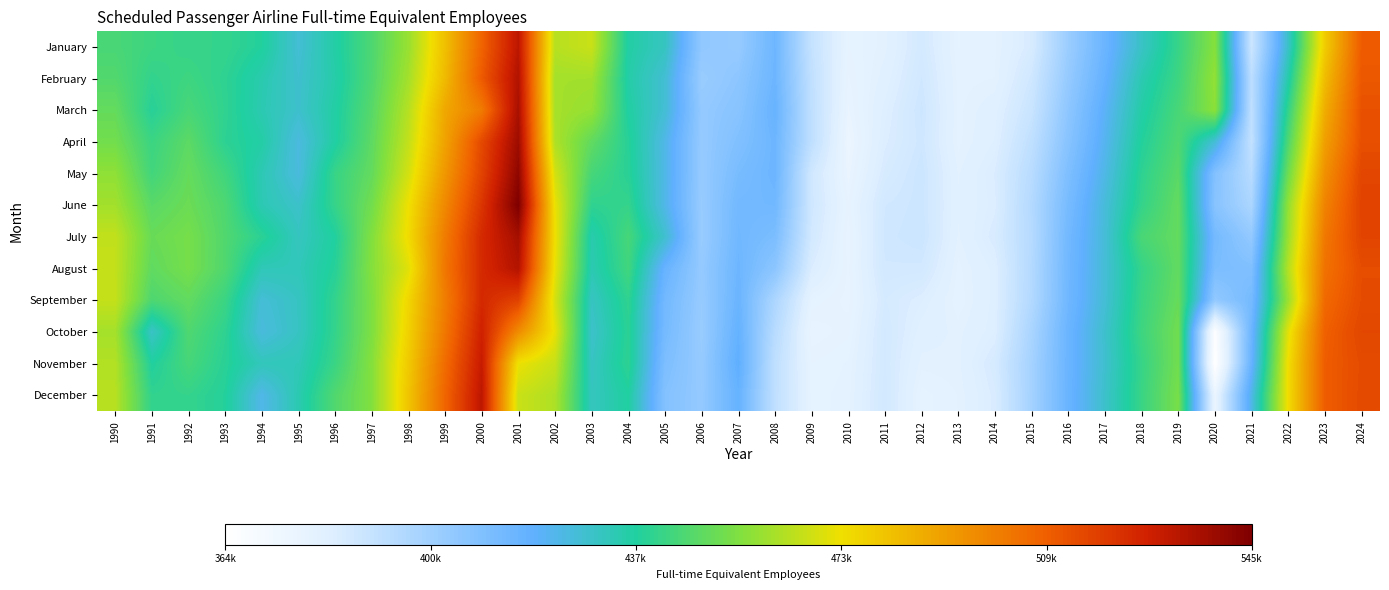

Reading left to right, what are all the values shown in this chart?

January: 1990=444942	1991=442631	1992=441092	1993=440974	1994=437497	1995=427201	1996=435941	1997=445713	1998=459275	1999=482248	2000=508479	2001=532065	2002=463974	2003=466881	2004=436125	2005=430780	2006=405214	2007=403730	2008=415071	2009=390584	2010=379322	2011=381189	2012=386359	2013=380042	2014=380623	2015=385234	2016=402270	2017=415899	2018=429842	2019=441520	2020=456243	2021=388779	2022=429368	2023=478762	2024=510503
February: 1990=446649	1991=440552	1992=442854	1993=439838	1994=434257	1995=428280	1996=435178	1997=446123	1998=461096	1999=483826	2000=511047	2001=534614	2002=460963	2003=460852	2004=435493	2005=427358	2006=402836	2007=406207	2008=415394	2009=391605	2010=378555	2011=382109	2012=387236	2013=380414	2014=380782	2015=387615	2016=403917	2017=417864	2018=433696	2019=442778	2020=458229	2021=393115	2022=434871	2023=483240	2024=511708
March: 1990=449953	1991=438503	1992=444758	1993=440145	1994=433680	1995=428601	1996=436153	1997=447469	1998=463887	1999=488942	2000=501920	2001=536348	2002=461395	2003=458598	2004=436690	2005=427093	2006=404374	2007=407523	2008=416914	2009=392053	2010=377807	2011=383311	2012=388113	2013=380540	2014=382375	2015=389369	2016=405983	2017=420374	2018=435710	2019=444708	2020=457260	2021=392250	2022=440836	2023=487530	2024=513381
April: 1990=452719	1991=442299	1992=448494	1993=439506	1994=435904	1995=425008	1996=436458	1997=448788	1998=465979	1999=490407	2000=515640	2001=538842	2002=462525	2003=449288	2004=438581	2005=423461	2006=403935	2007=409689	2008=415389	2009=392112	2010=376663	2011=384008	2012=387646	2013=380487	2014=383042	2015=391944	2016=407763	2017=421903	2018=437745	2019=446132	2020=426689	2021=391054	2022=446014	2023=491468	2024=513895
May: 1990=457763	1991=443601	1992=450184	1993=443295	1994=433210	1995=425260	1996=441722	1997=449869	1998=468667	1999=493798	2000=517481	2001=542084	2002=468541	2003=444410	2004=438833	2005=423723	2006=403667	2007=411922	2008=415492	2009=387442	2010=377515	2011=385302	2012=388462	2013=381372	2014=384430	2015=394097	2016=410338	2017=423850	2018=439711	2019=447945	2020=409016	2021=394368	2022=451824	2023=495794	2024=516495
June: 1990=460876	1991=447943	1992=451298	1993=445770	1994=433354	1995=429036	1996=441252	1997=452606	1998=473148	1999=498091	2000=521439	2001=545910	2002=472404	2003=440028	2004=441025	2005=423304	2006=403250	2007=413736	2008=414155	2009=387677	2010=378859	2011=387113	2012=388291	2013=381672	2014=384034	2015=395417	2016=412333	2017=426015	2018=440929	2019=449714	2020=407693	2021=397618	2022=458165	2023=499736	2024=517525
July: 1990=465774	1991=450740	1992=453433	1993=446362	1994=439224	1995=430971	1996=437205	1997=455454	1998=474577	1999=501670	2000=524797	2001=537161	2002=473371	2003=434411	2004=444431	2005=428091	2006=402991	2007=414315	2008=411095	2009=386779	2010=378068	2011=387495	2012=388601	2013=381299	2014=384993	2015=394887	2016=413746	2017=426435	2018=444988	2019=449804	2020=413056	2021=404404	2022=459645	2023=502750	2024=517014
August: 1990=465924	1991=449196	1992=453395	1993=446146	1994=432599	1995=432279	1996=438343	1997=455939	1998=470829	1999=503141	2000=524670	2001=534069	2002=472168	2003=433528	2004=443412	2005=416921	2006=404118	2007=415228	2008=406463	2009=384310	2010=378425	2011=387028	2012=386871	2013=380486	2014=383275	2015=395423	2016=414242	2017=426716	2018=441171	2019=449461	2020=411343	2021=409847	2022=463513	2023=504394	2024=514647
September: 1990=466040	1991=445822	1992=449461	1993=442253	1994=426787	1995=430526	1996=440622	1997=454767	1998=475971	1999=501093	2000=524916	2001=517712	2002=468697	2003=430416	2004=440129	2005=413686	2006=403476	2007=416084	2008=397303	2009=379932	2010=378263	2011=385788	2012=383735	2013=380165	2014=383340	2015=395719	2016=414558	2017=426956	2018=442049	2019=450454	2020=404764	2021=412757	2022=459493	2023=506955	2024=514901
October: 1990=461204	1991=429673	1992=446097	1993=439873	1994=425387	1995=430491	1996=440852	1997=454783	1998=477264	1999=502925	2000=527577	2001=497024	2002=471944	2003=428951	2004=439218	2005=412810	2006=402907	2007=417777	2008=394173	2009=377975	2010=379154	2011=386595	2012=382291	2013=381178	2014=383526	2015=398246	2016=415979	2017=428475	2018=442744	2019=452352	2020=366115	2021=415610	2022=470920	2023=509352	2024=516195
November: 1990=463274	1991=437262	1992=444444	1993=438895	1994=431935	1995=432550	1996=442076	1997=456119	1998=479530	1999=506100	2000=529734	2001=472739	2002=466609	2003=430351	2004=439776	2005=410727	2006=403726	2007=419313	2008=392106	2009=379368	2010=380171	2011=386555	2012=381080	2013=381224	2014=385713	2015=399627	2016=416046	2017=428190	2018=441511	2019=452429	2020=364471	2021=417018	2022=473901	2023=510319	2024=515042
December: 1990=464102	1991=440400	1992=441013	1993=437961	1994=423285	1995=433827	1996=446367	1997=455488	1998=481077	1999=508076	2000=531913	2001=466955	2002=462602	2003=431143	2004=436909	2005=408850	2006=404249	2007=417278	2008=391813	2009=379698	2010=380409	2011=386939	2012=379716	2013=380809	2014=384756	2015=399787	2016=416337	2017=428835	2018=442015	2019=453663	2020=377209	2021=423553	2022=474457	2023=510264	2024=515303